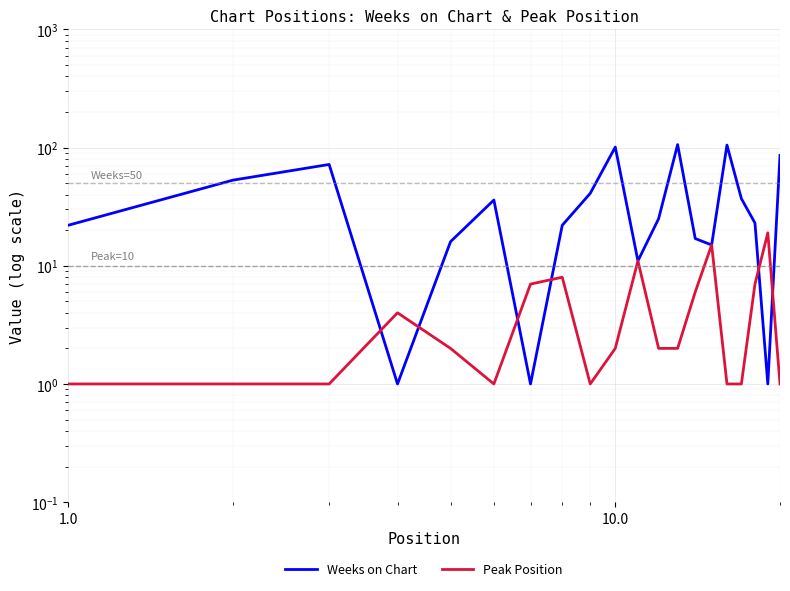

What is the difference between the maximum and minimum values in the Weeks on Chart series?

105